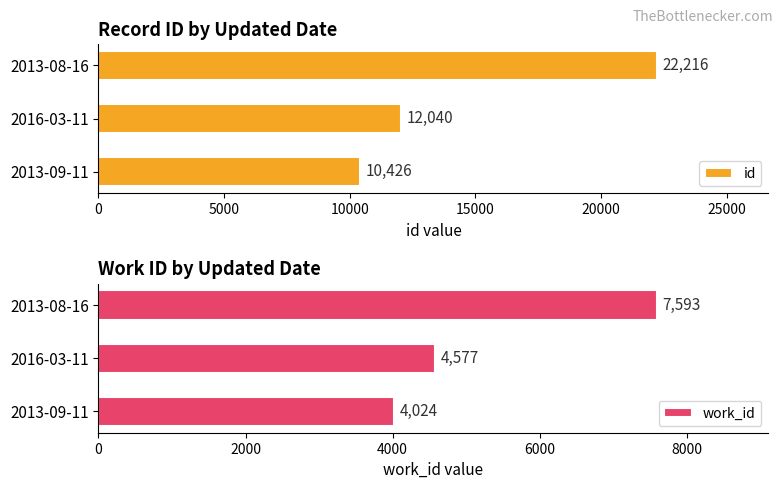

True or false: id has a value of 10426 at 2013-09-11.

True